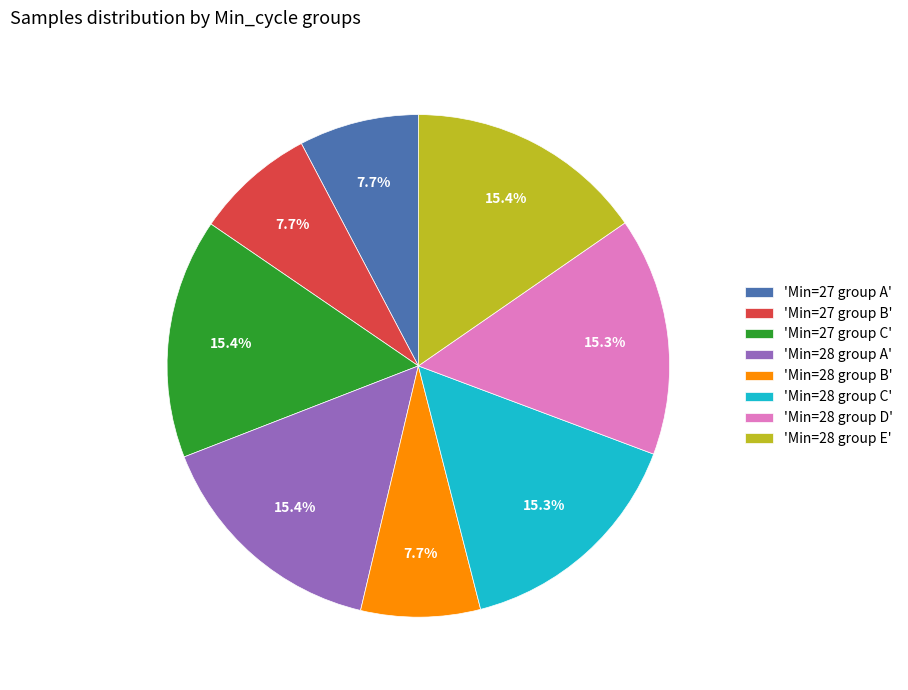

Between 'Min=27 group A' and 'Min=28 group E', which is larger?

'Min=28 group E'